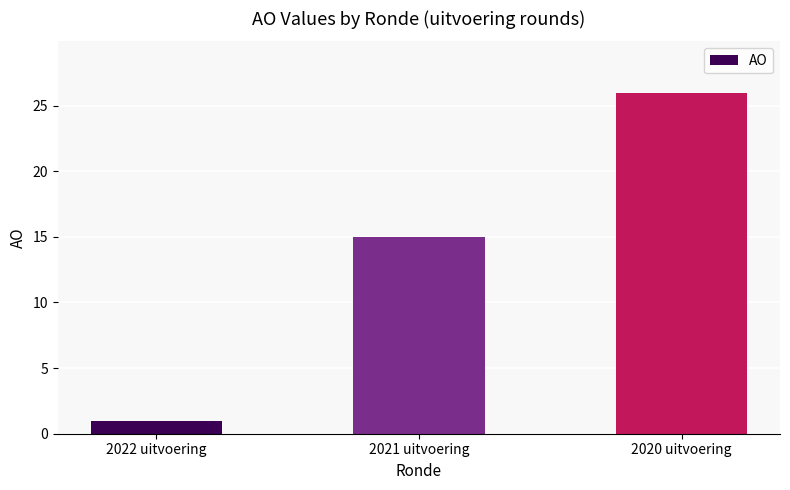

What is the change in value from 2022 uitvoering to 2020 uitvoering?

+25